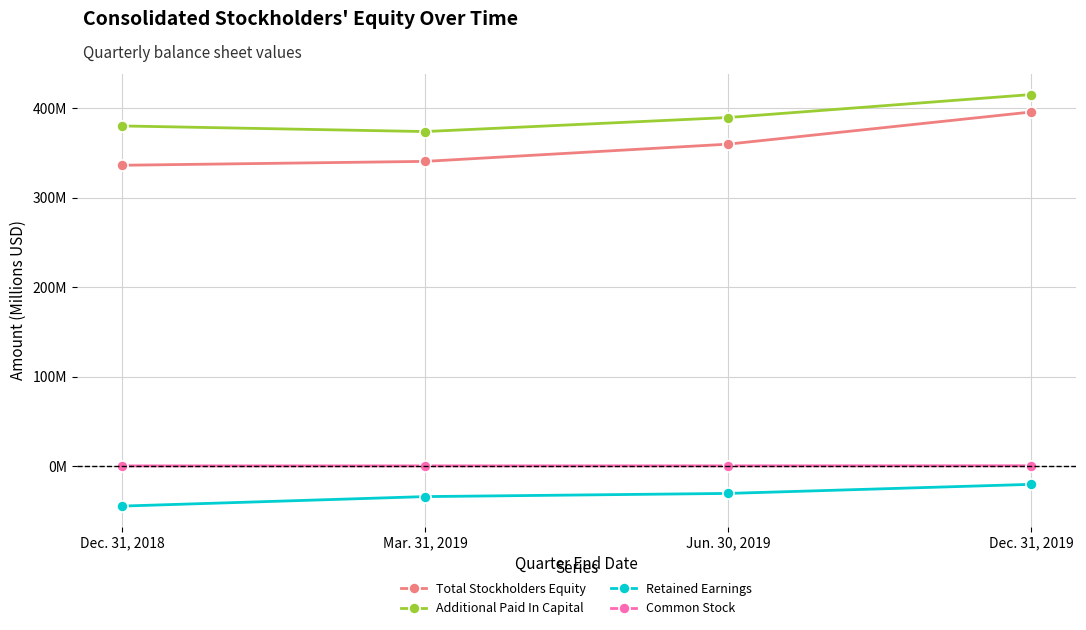

Is it true that Additional Paid In Capital equals 574.9 at Dec. 31, 2018?

False